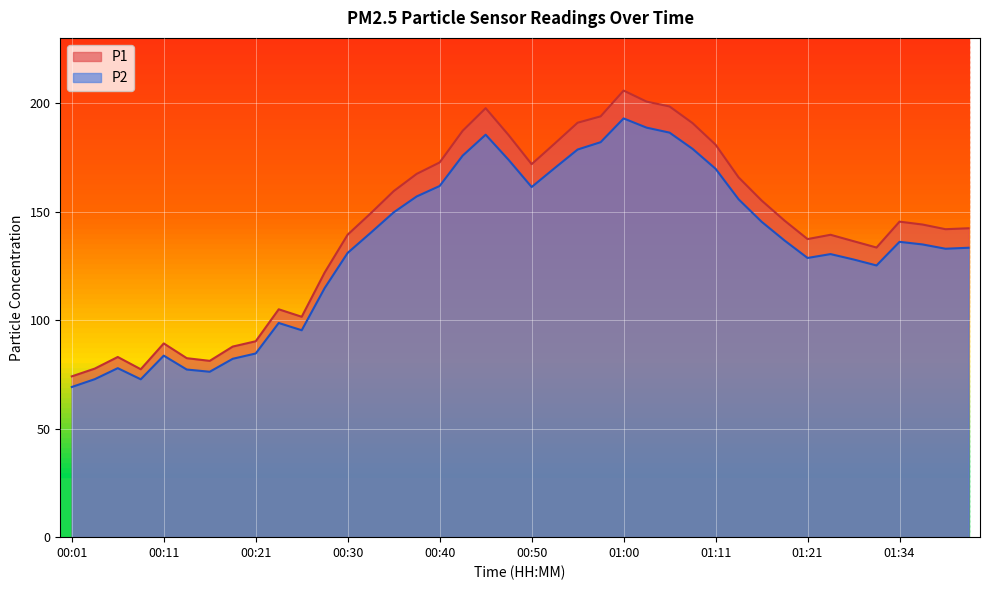

What is the sum of all P1 values?

5730.2